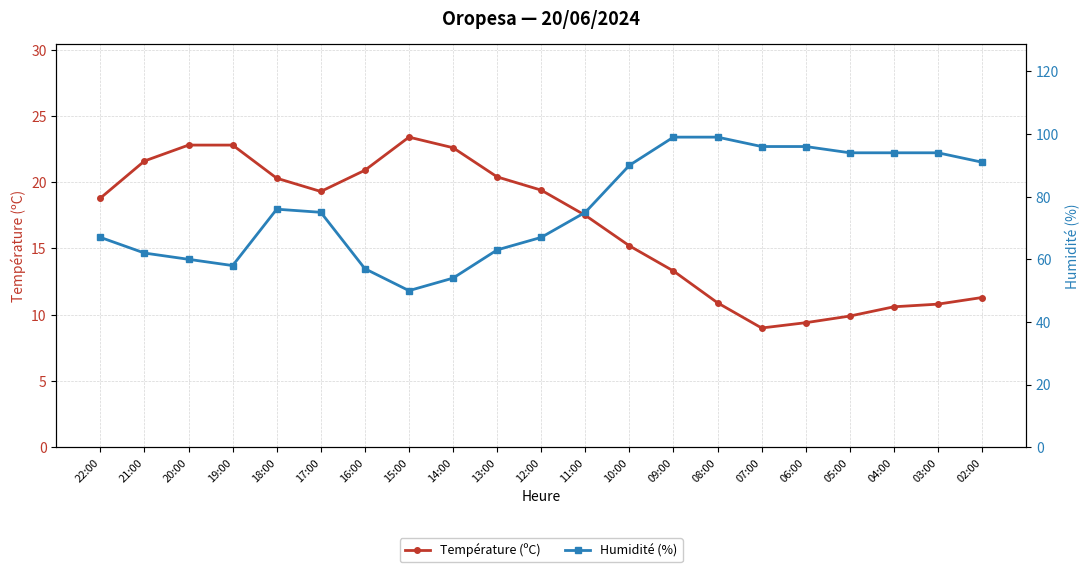

List the labels in order of Humidité (%) value, largest first.

09:00, 08:00, 07:00, 06:00, 05:00, 04:00, 03:00, 02:00, 10:00, 18:00, 17:00, 11:00, 22:00, 12:00, 13:00, 21:00, 20:00, 19:00, 16:00, 14:00, 15:00